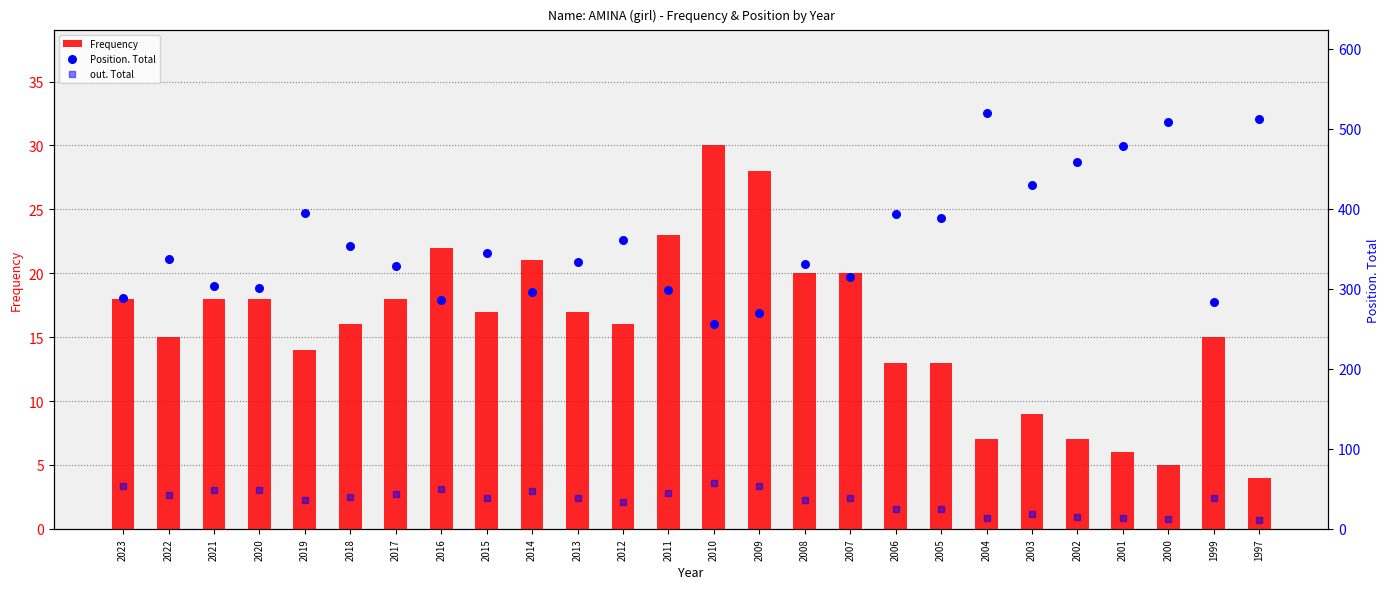

Is the value of Frequency at 2004 greater than the value of Position. Total at 2011?

No